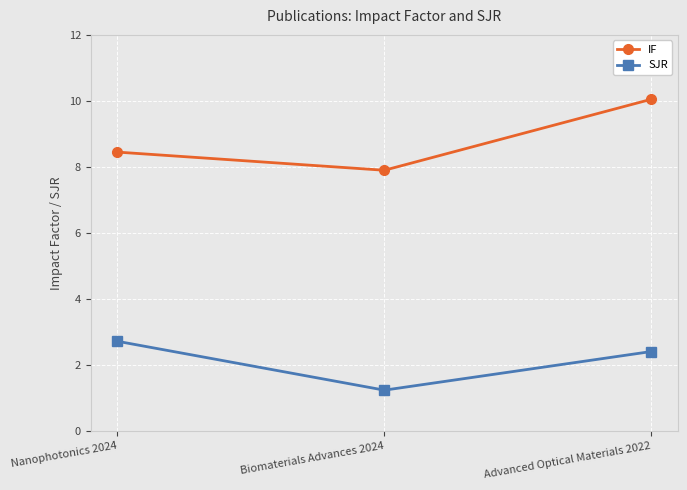

Is the value of IF at Nanophotonics 2024 greater than the value of SJR at Biomaterials Advances 2024?

Yes